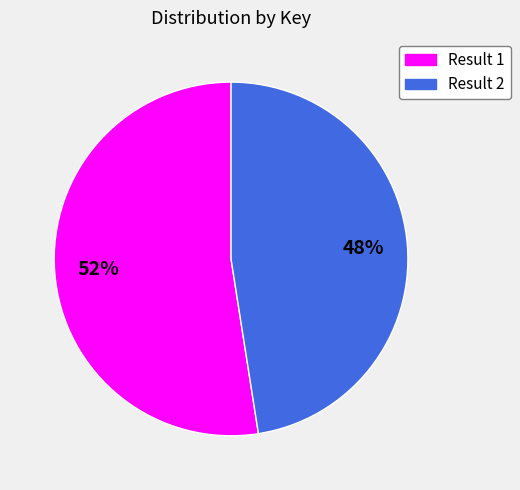

To the nearest percent, what is the combined percentage of Result 2 and Result 1?

100%